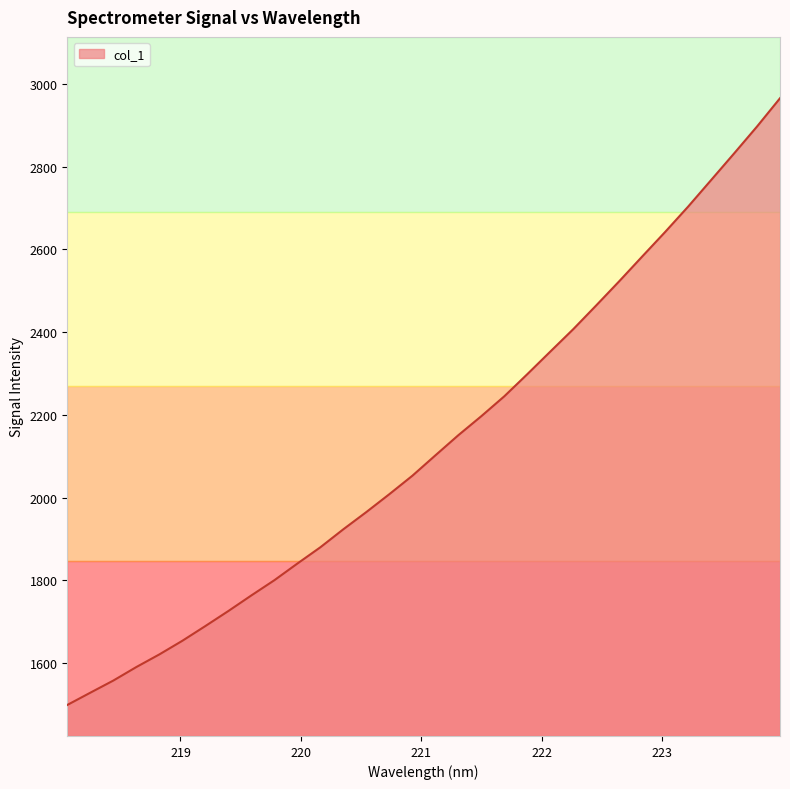

What is the minimum value shown in the chart?

1499.0